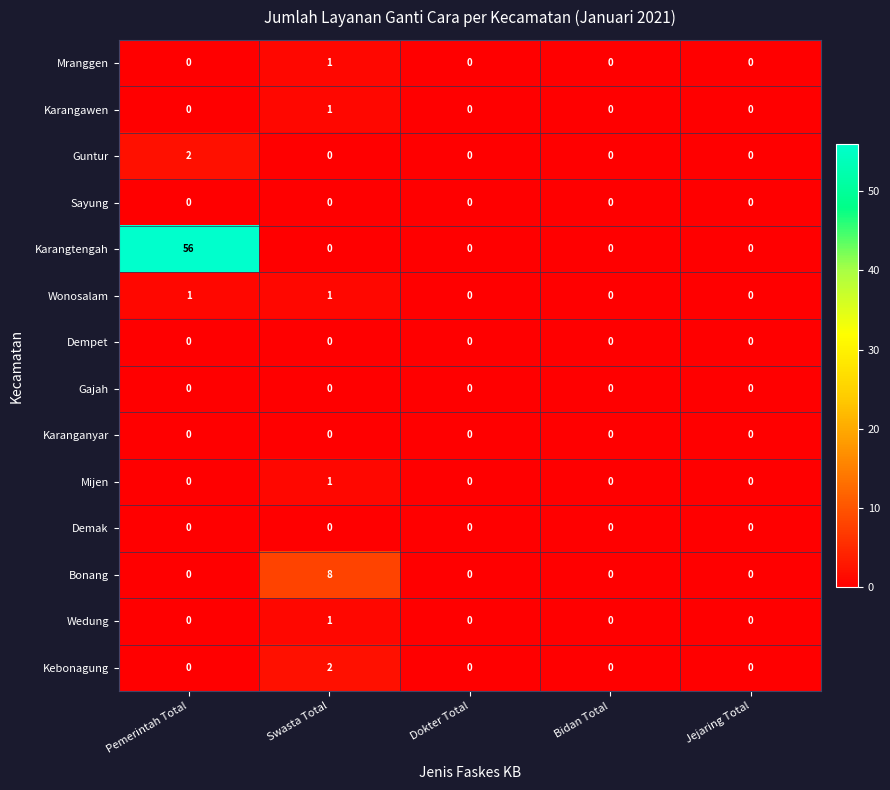

Is it true that Karangawen equals 0 at Bidan Total?

True